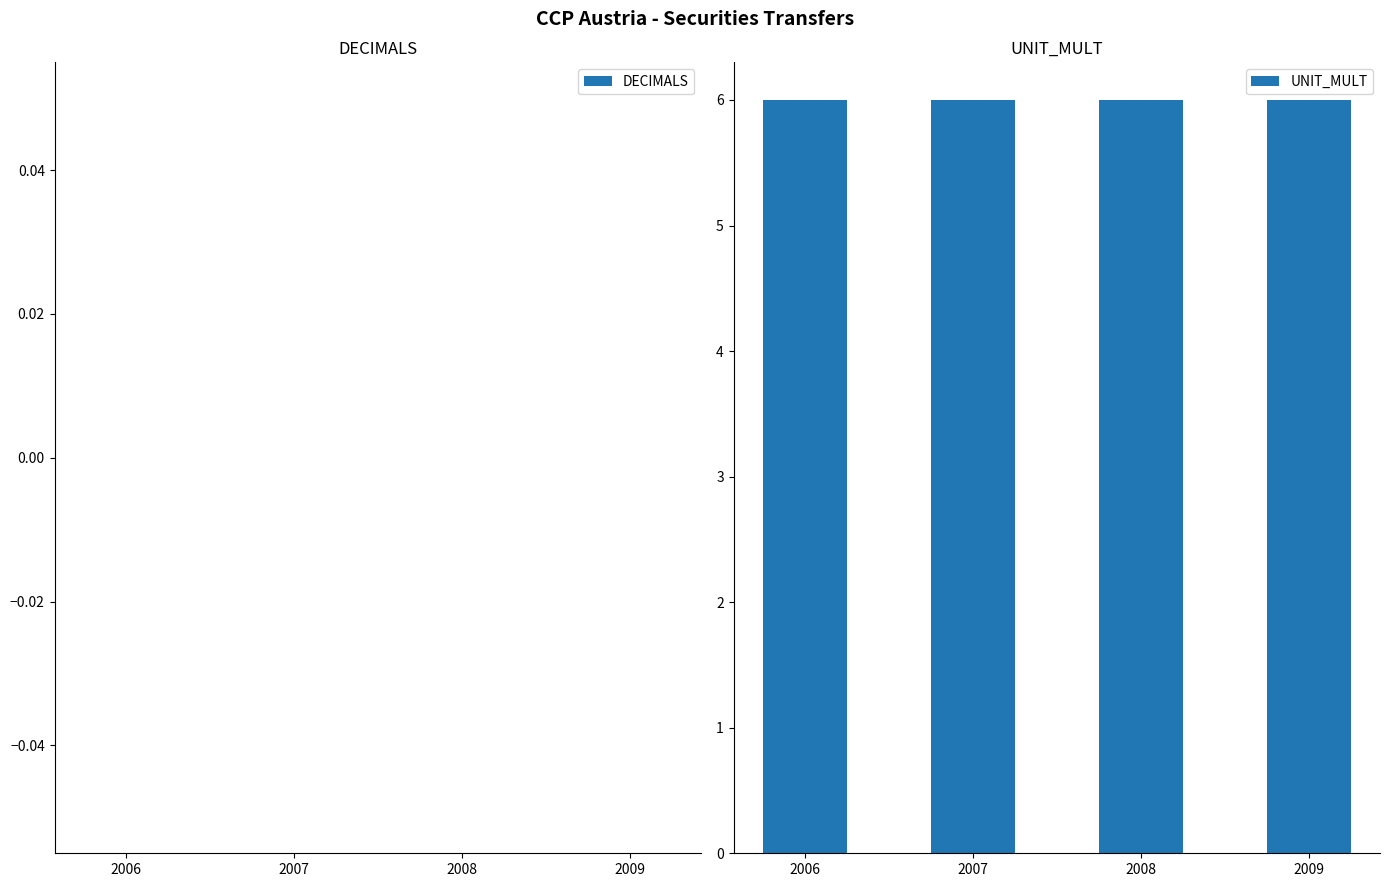

At how many categories does at least one series exceed 1?

4